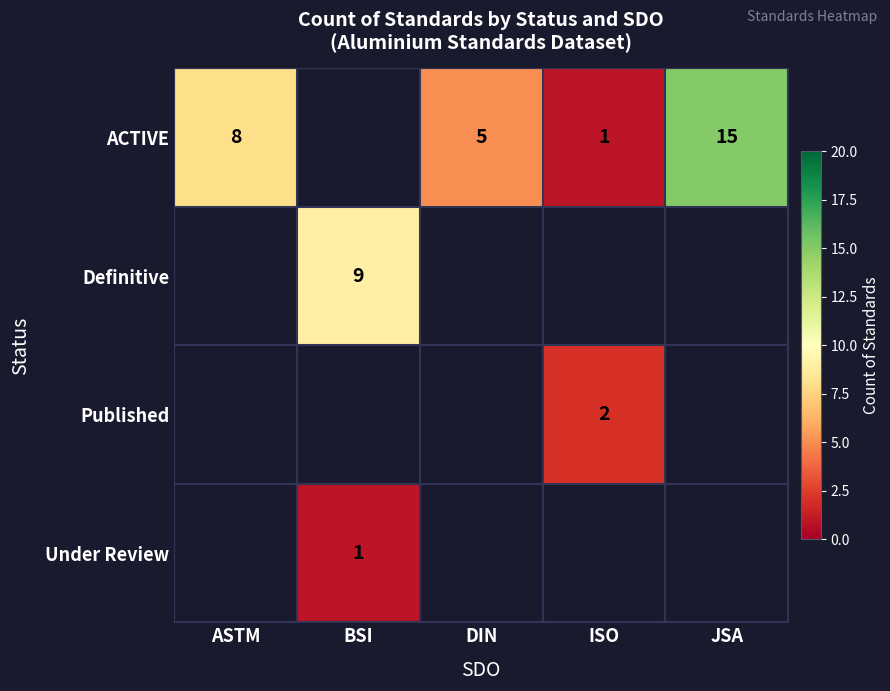

Which series has the widest spread of values?

ACTIVE